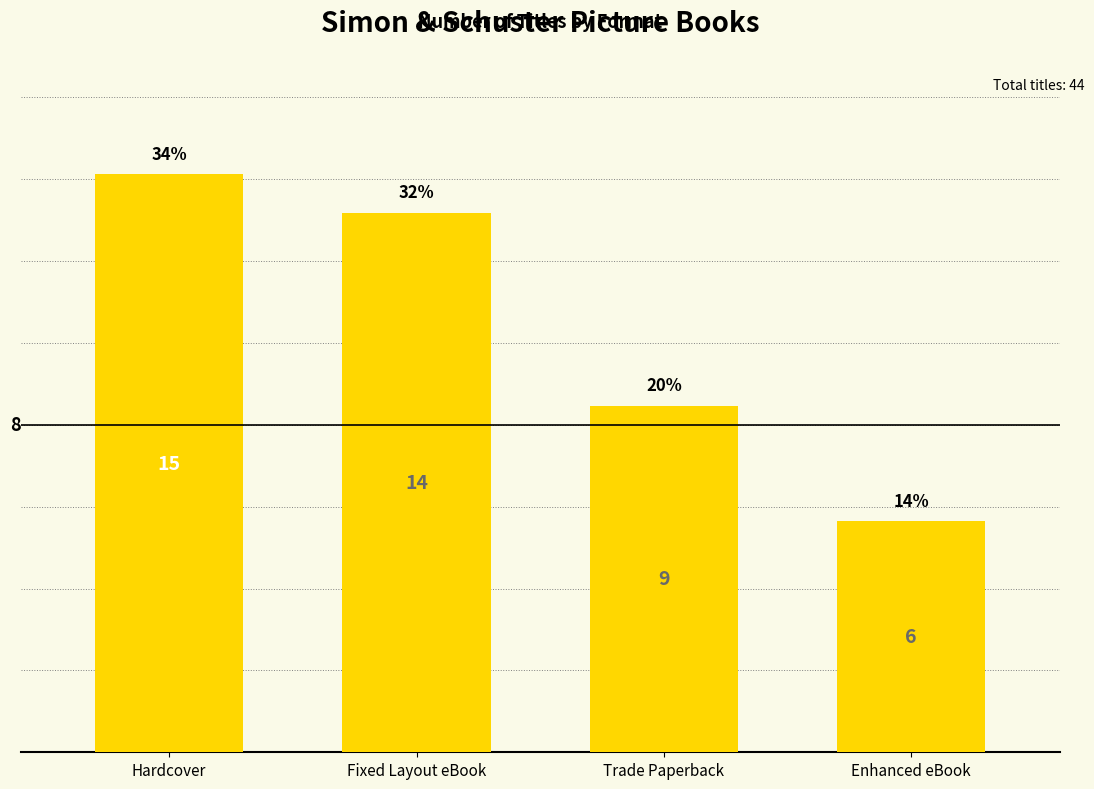

How many bars are there in total?

4